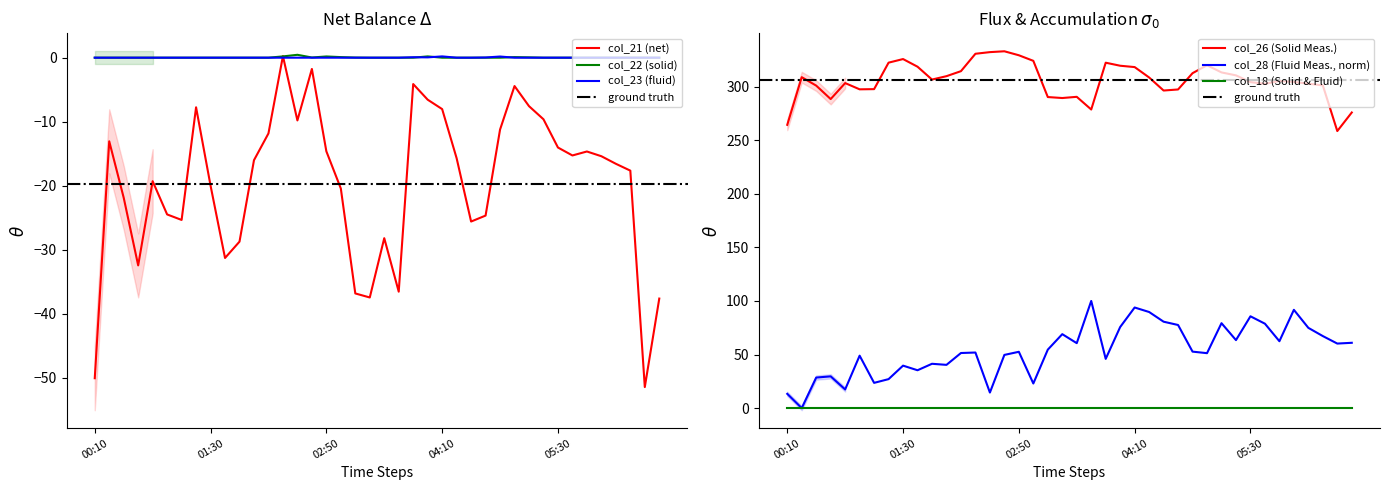

In col_28, how many points are higher than both neighbors (excluding endpoints)?

12